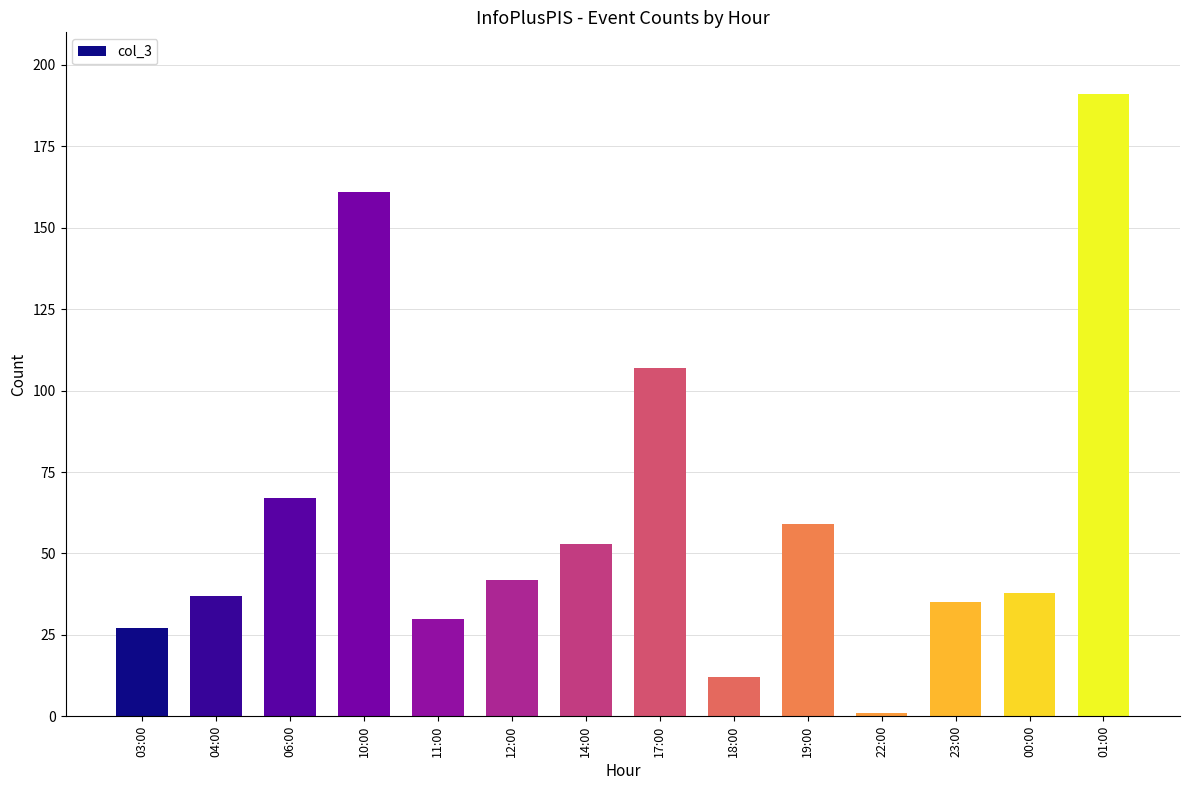

At which category does the chart reach its peak across all series?

01:00